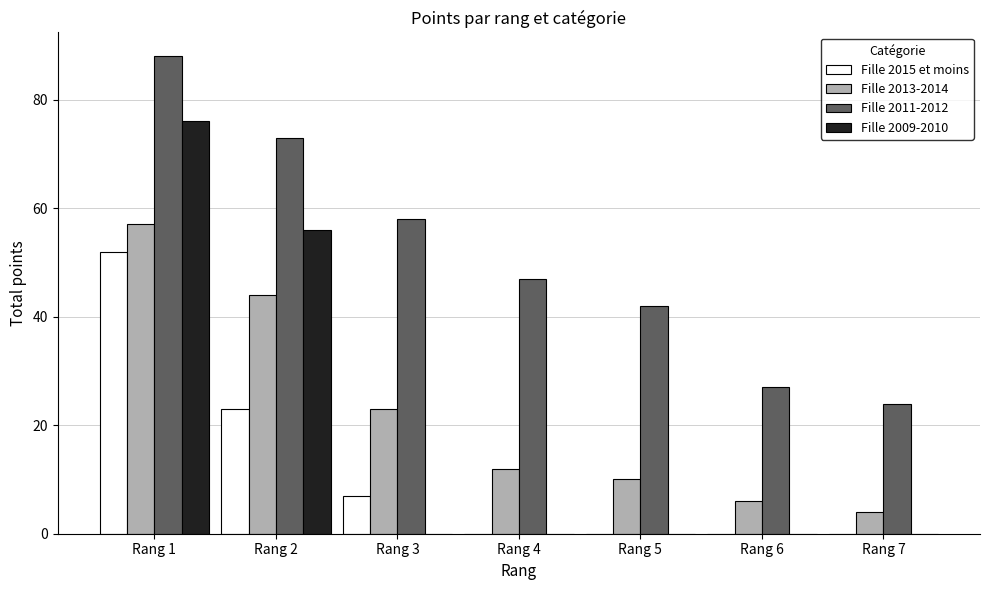

Between Rang 5 and Rang 7, which series saw the biggest shift?

Fille 2011-2012